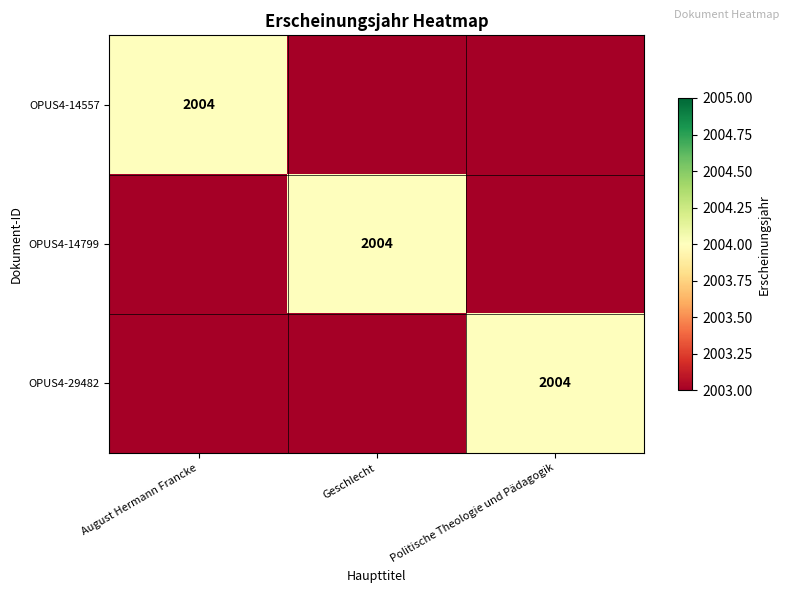

Which category has the highest value across all series?

August Hermann Francke